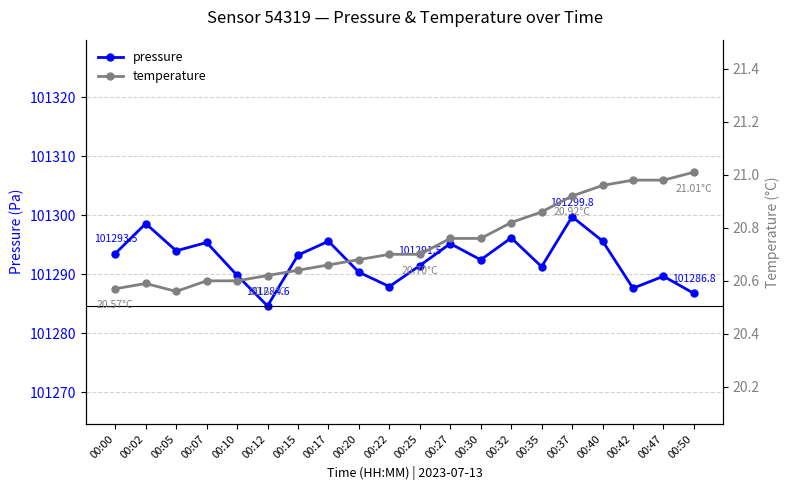

Which category has the highest value in the pressure series?

00:37